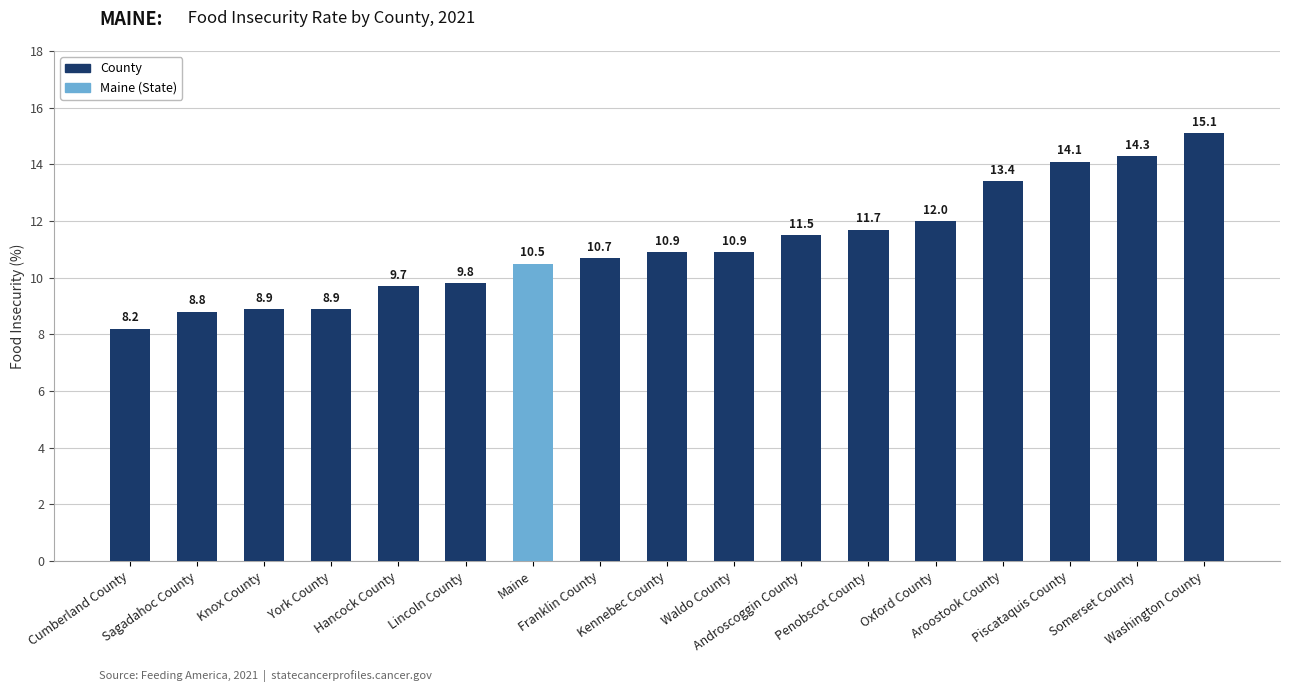

What is the difference between the second highest and minimum values?

6.1